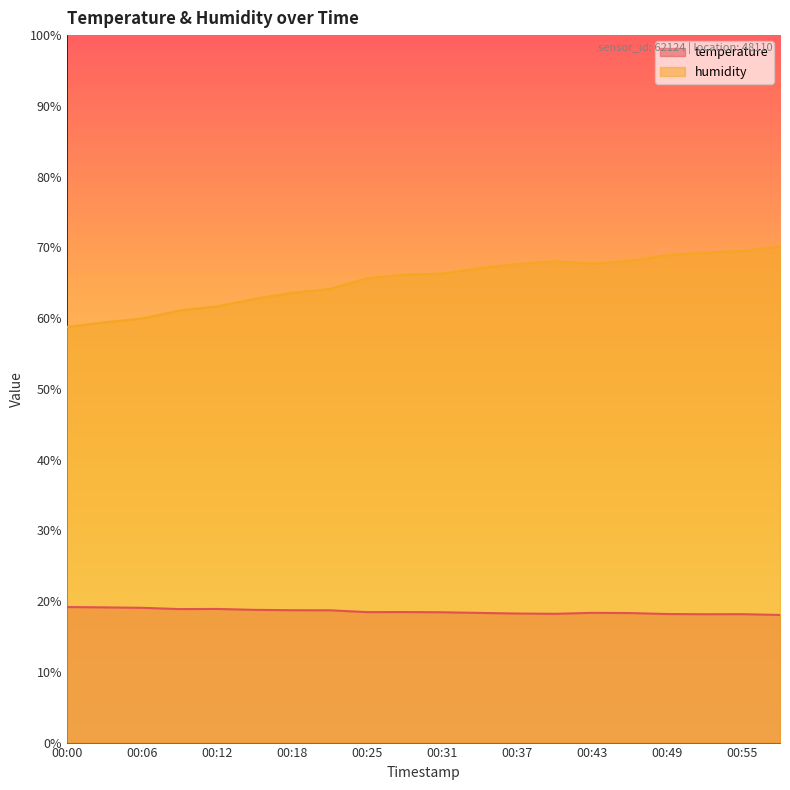

True or false: temperature and humidity intersect in this chart.

False